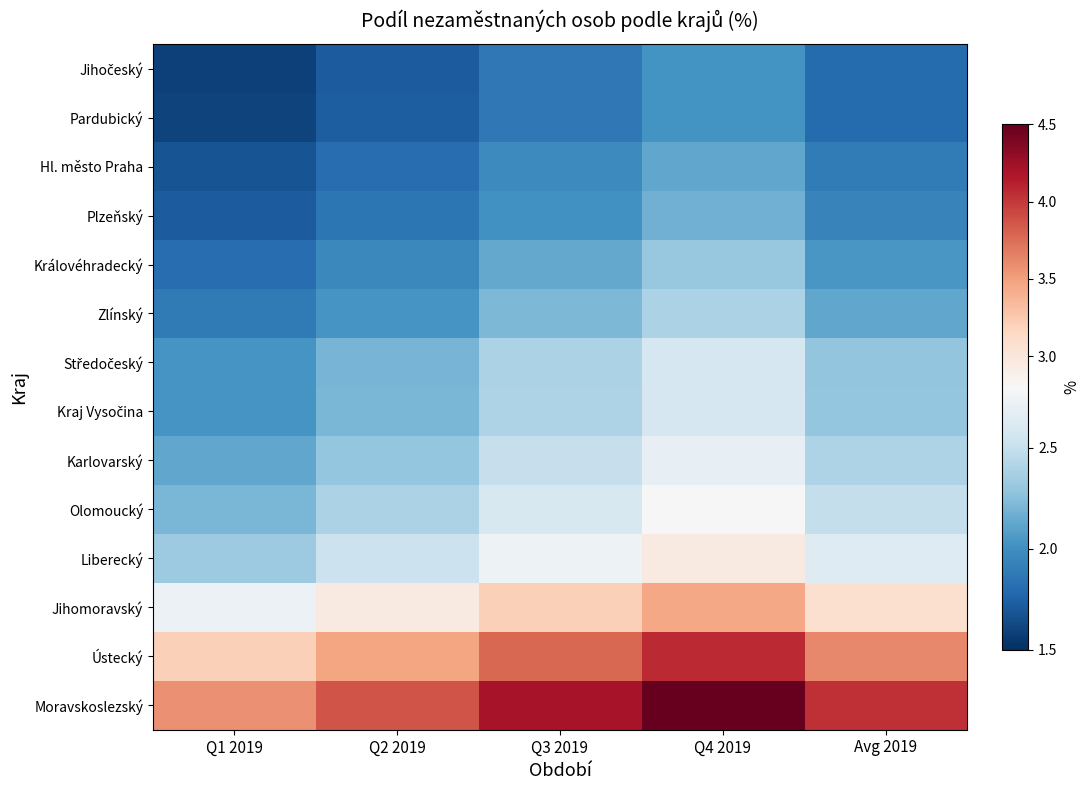

Which series has the largest total across all categories?

Moravskoslezský